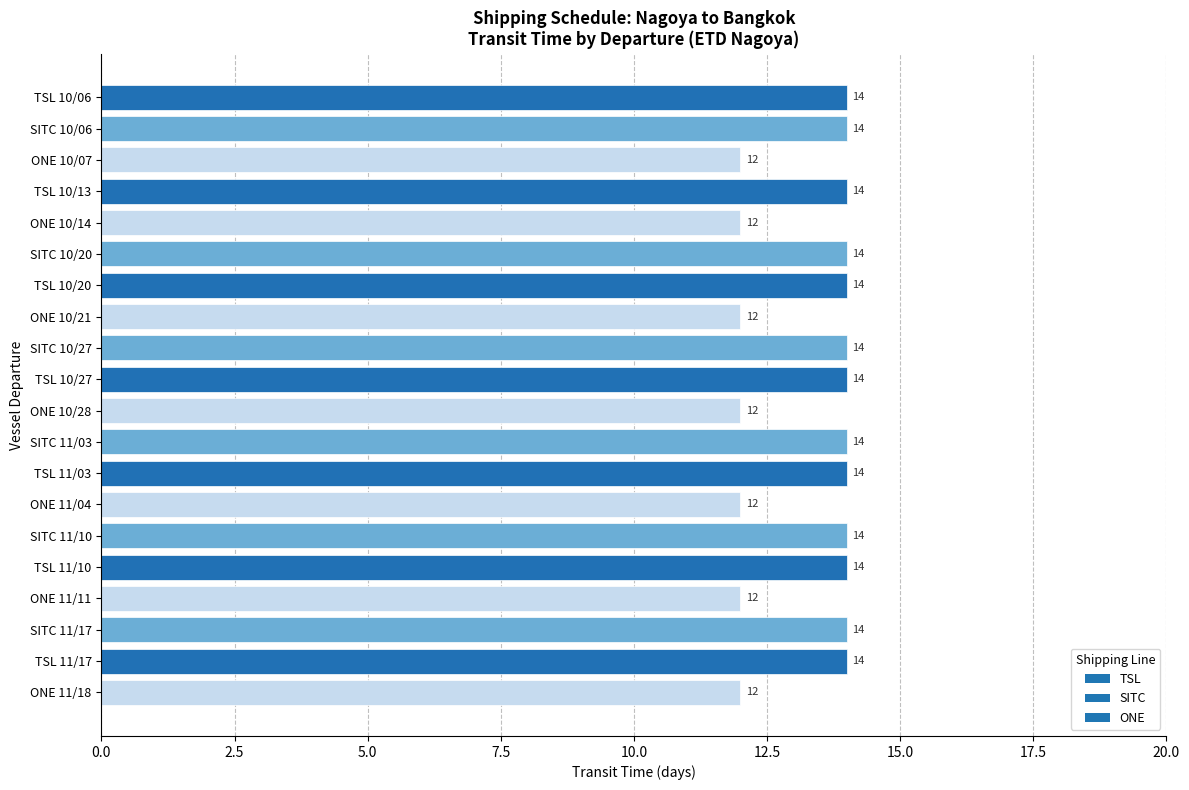

What is the smallest value displayed?

12